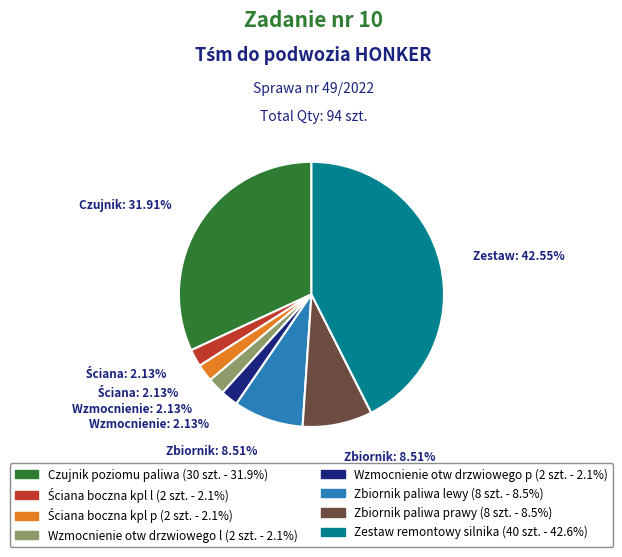

How many segments does this pie chart have?

8